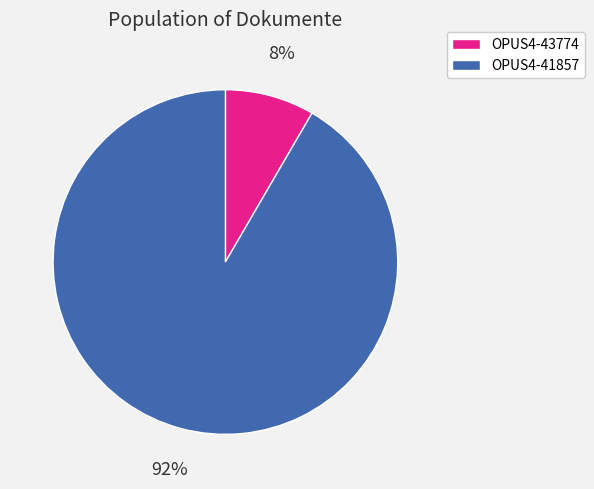

Rank the categories by value from lowest to highest.

OPUS4-43774, OPUS4-41857